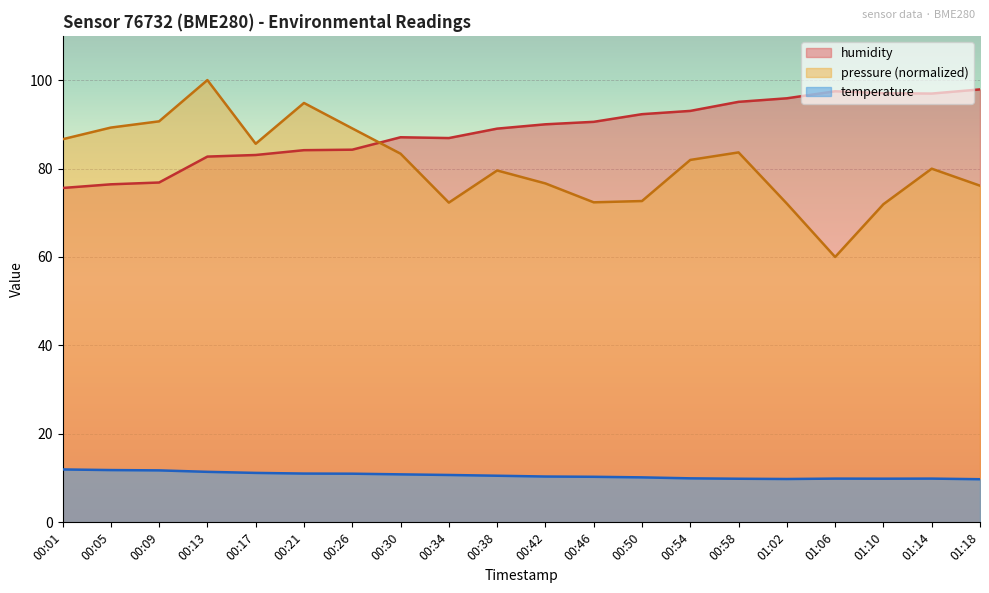

What is the value of the pressure_scaled point at the 12th from the left?

72.4